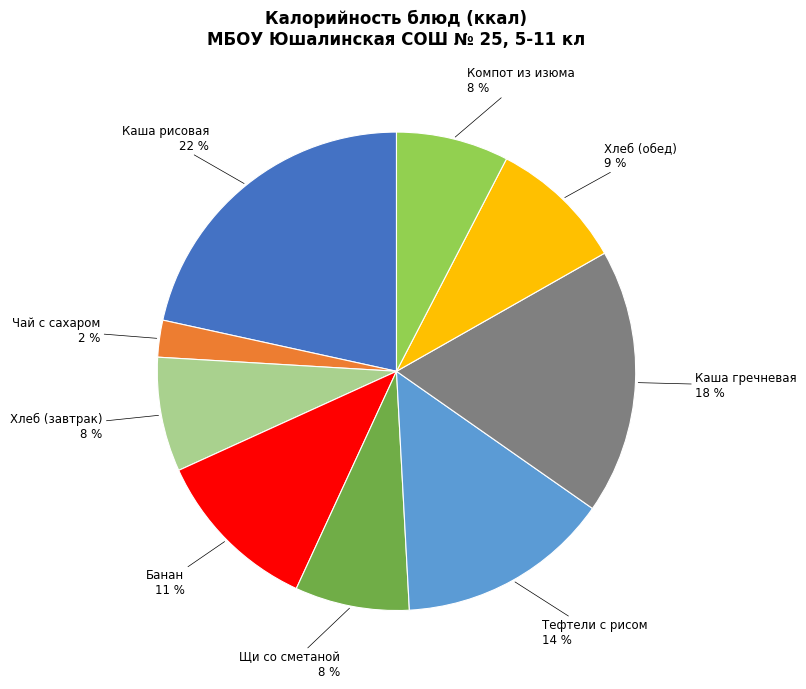

Does any single category account for the majority?

No